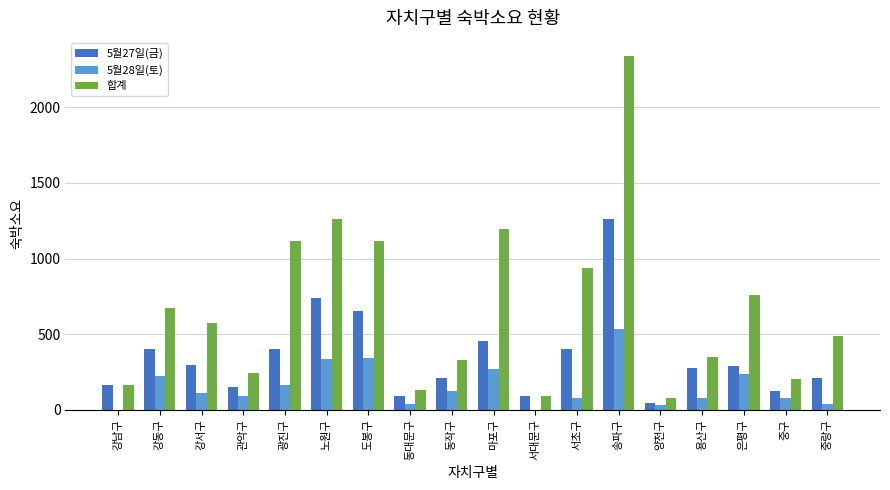

Which label corresponds to the largest value in the chart?

송파구